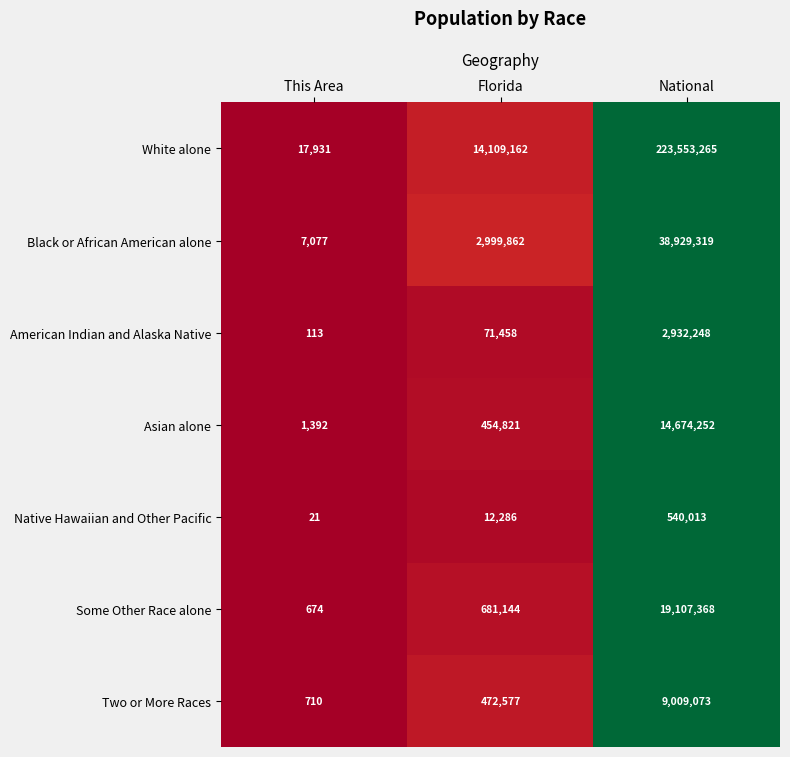

Between This Area and National, which series saw the biggest shift?

White alone